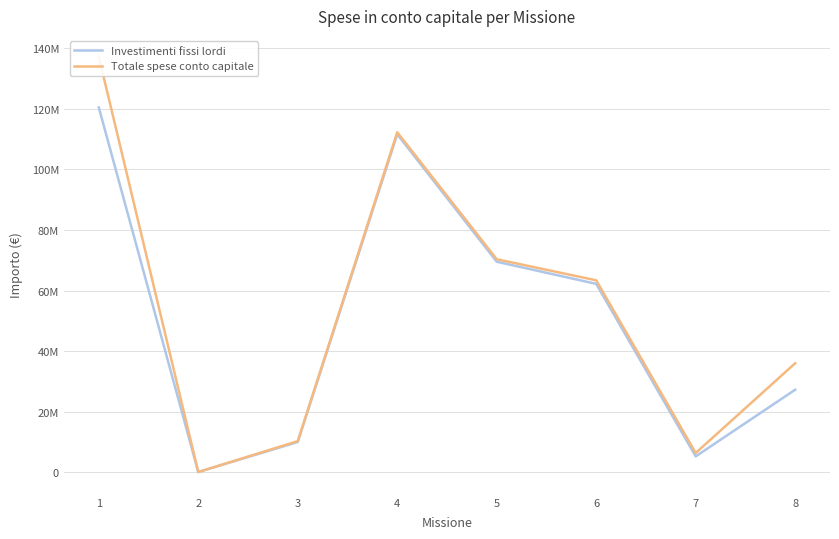

Is it true that Totale spese conto capitale equals 112267656.3 at 4?

True